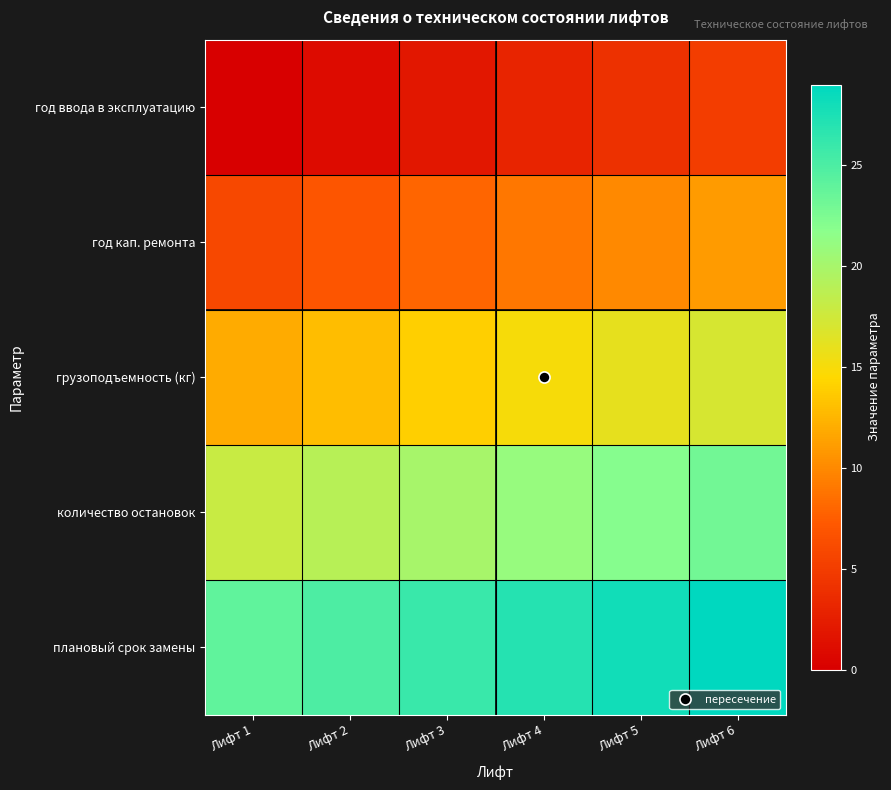

Rank the series by their maximum value, from highest to lowest.

плановый срок замены, количество остановок, грузоподъемность (кг), год кап. ремонта, год ввода в эксплуатацию